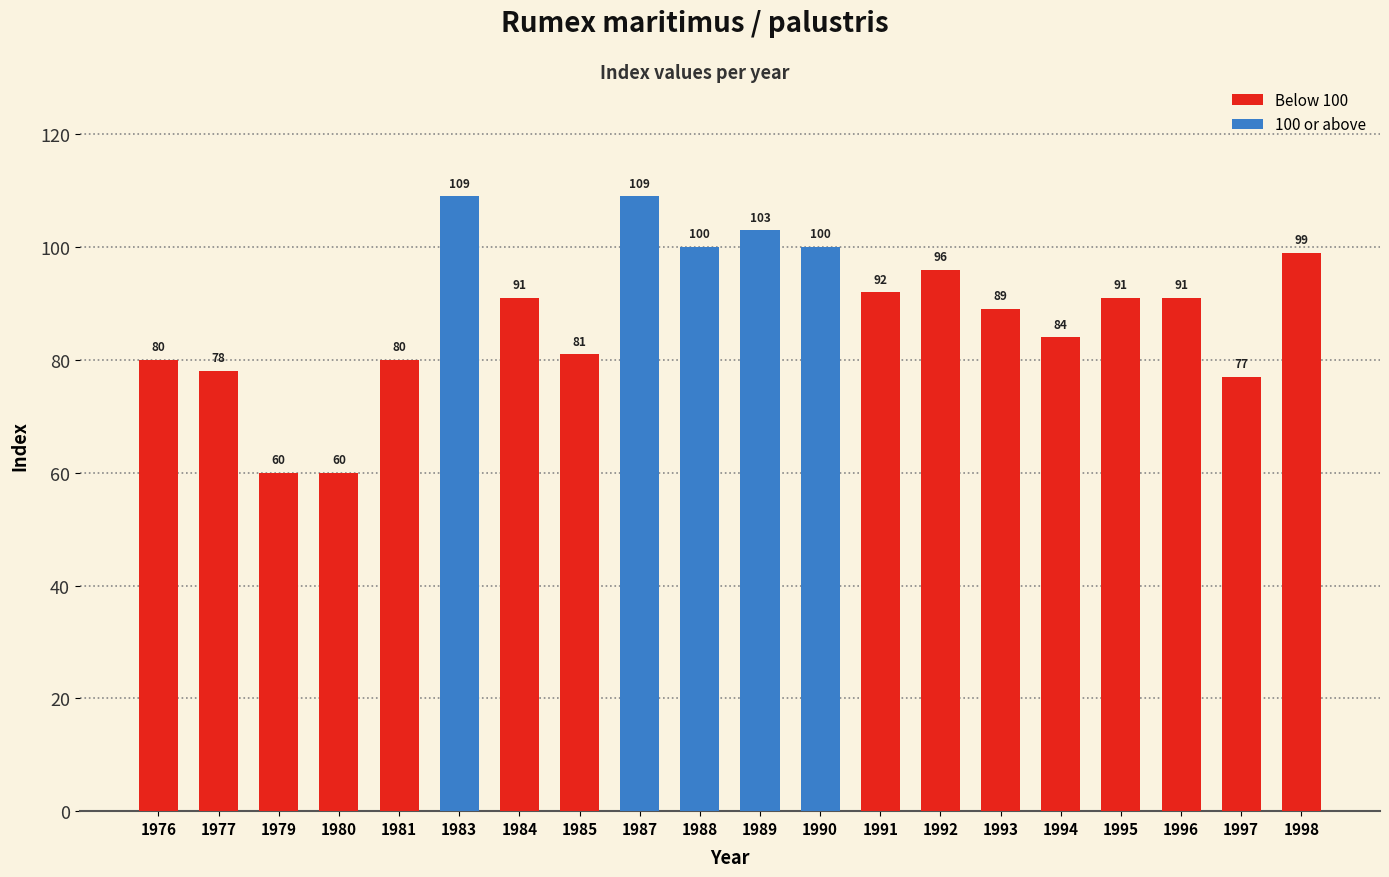

What is the difference between the maximum and minimum values?

49